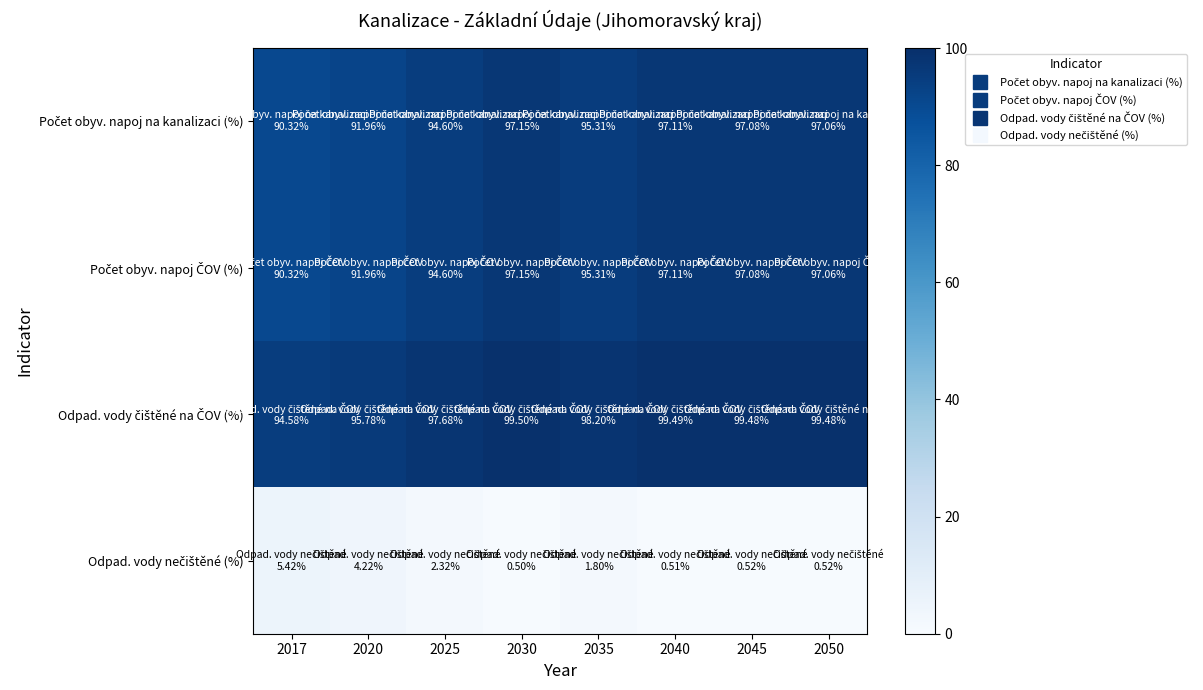

Rank the series by their maximum value, from highest to lowest.

Odpad. vody čištěné na ČOV (%), Počet obyv. napoj na kanalizaci (%), Počet obyv. napoj ČOV (%), Odpad. vody nečištěné (%)